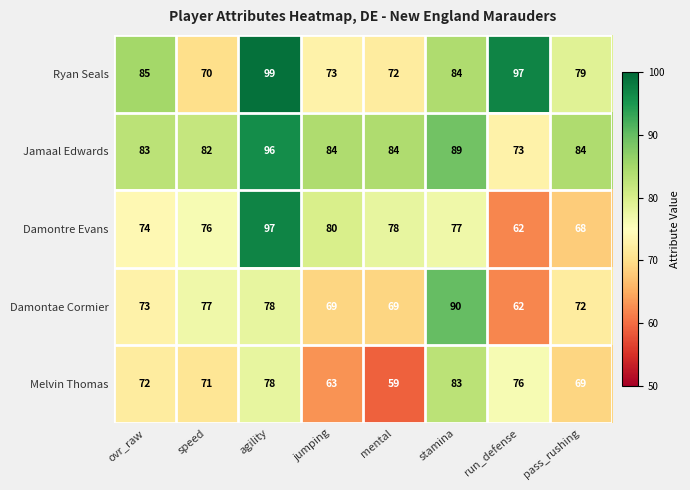

What is the total value across all series at speed?

376